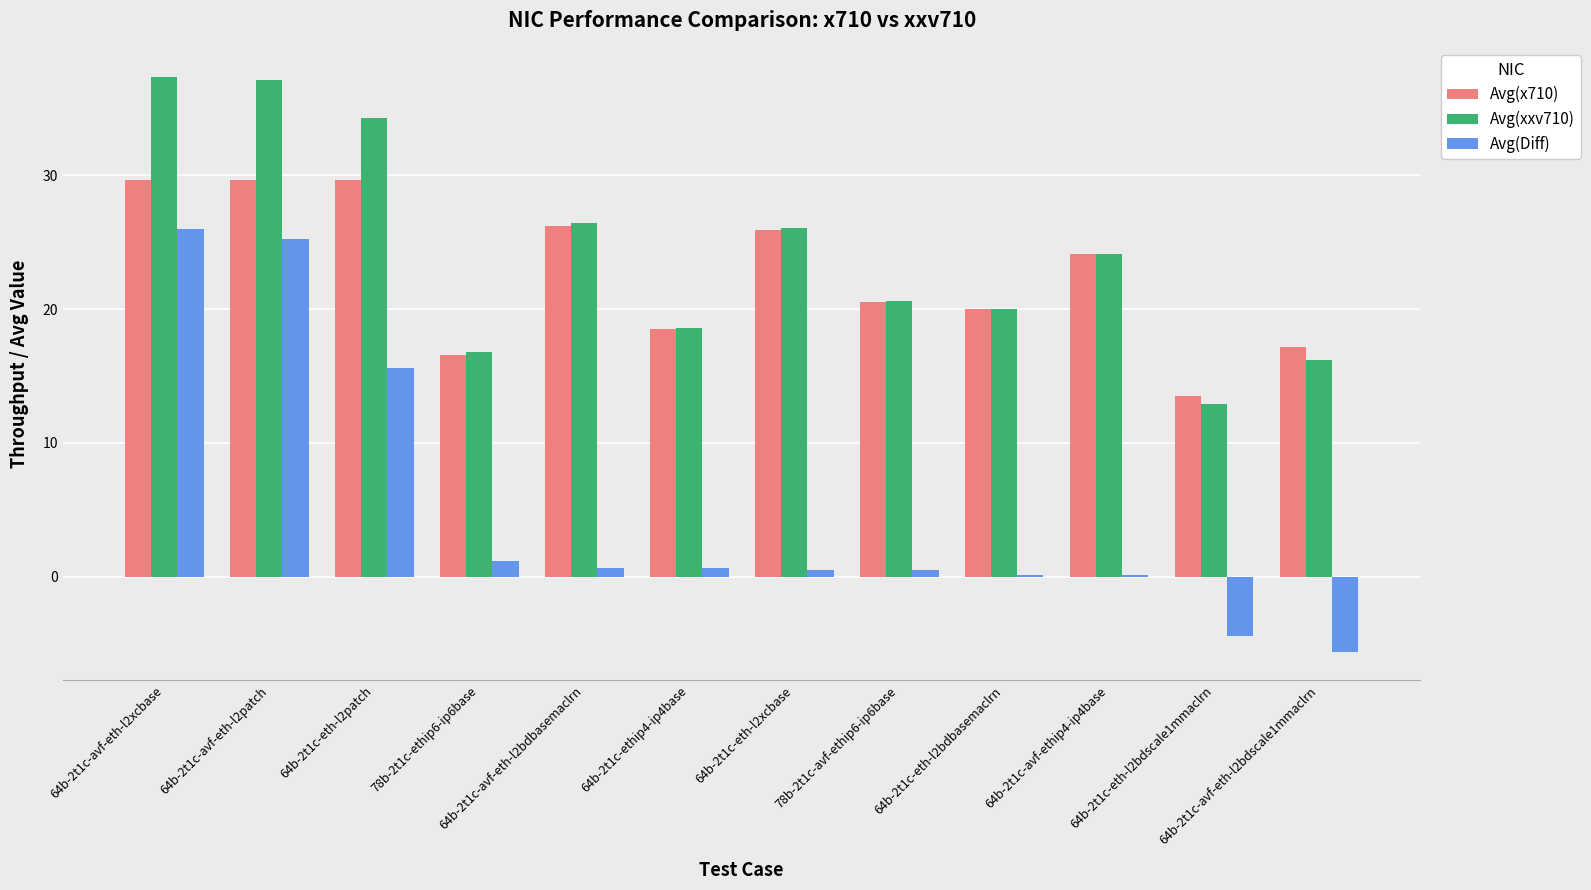

What is the highest value of the Avg(x710) series?

29.7